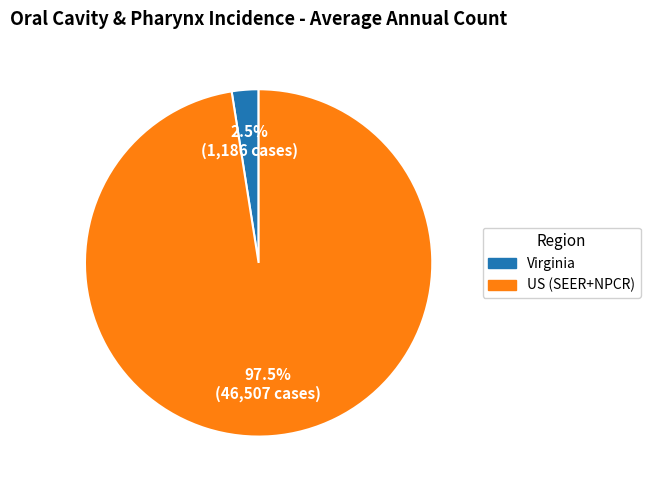

Do US (SEER+NPCR) and Virginia together represent more than half of the pie?

Yes